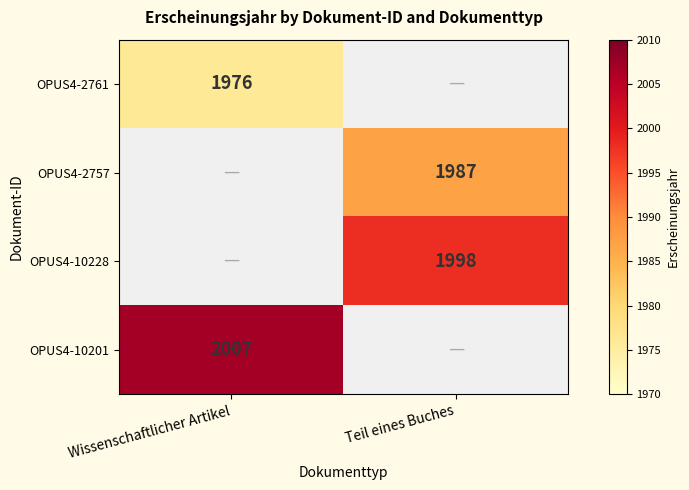

Is the value of OPUS4-10201 at Wissenschaftlicher Artikel greater than the value of OPUS4-2761 at Wissenschaftlicher Artikel?

Yes